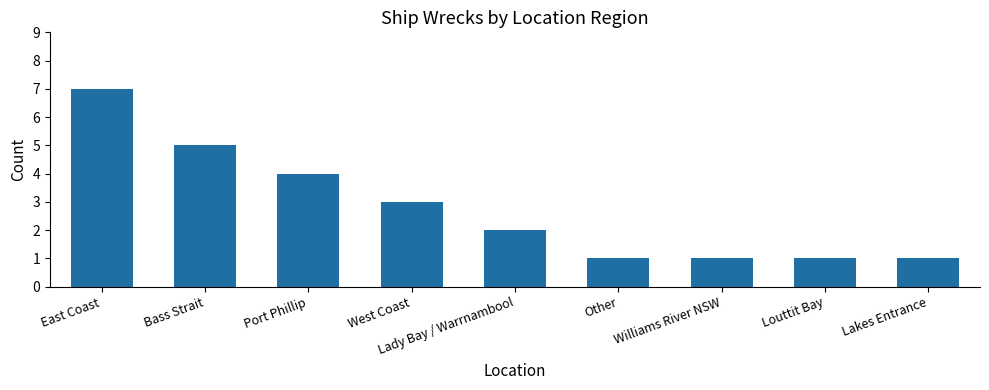

What position from the left is Lady Bay / Warrnambool?

5